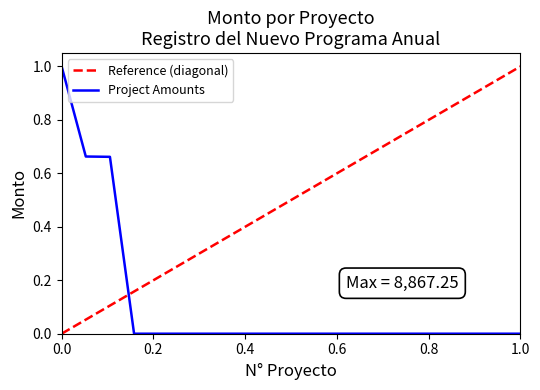

Is it true that the value at 7 is 0.0?

True